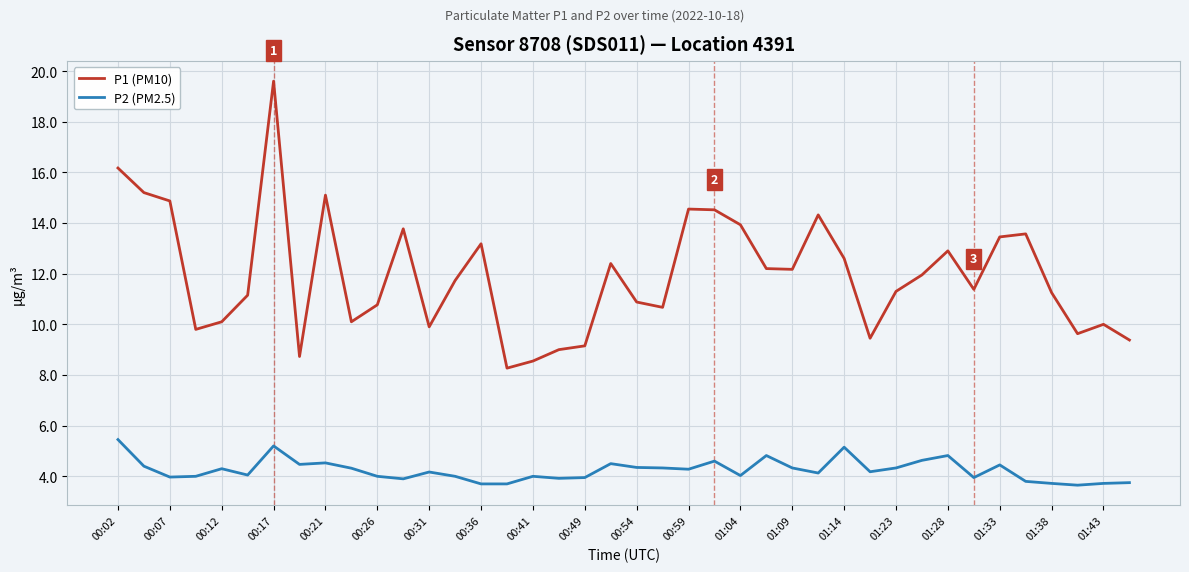

What is the highest value of the P2 (PM2.5) series?

5.5